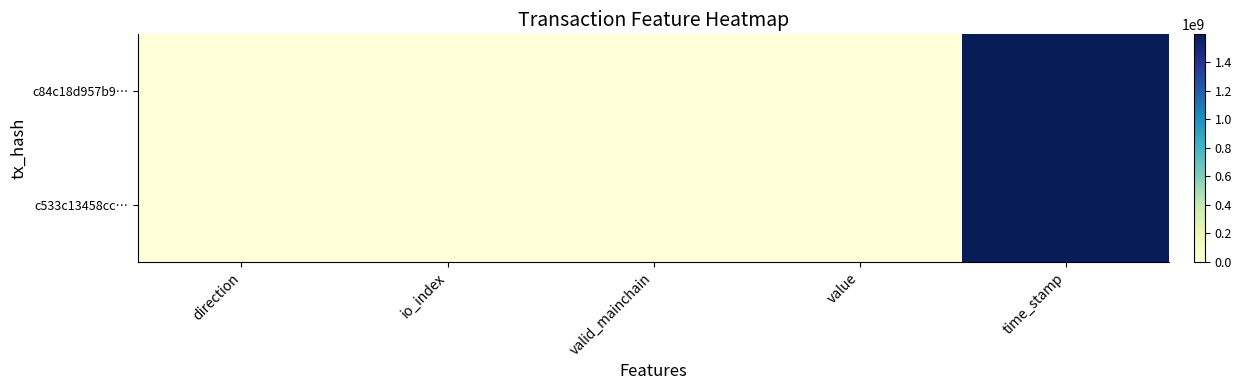

Reading right to left, transcribe all the data shown in this chart.

c84c18d957b9…: time_stamp=1597734767.0	value=2.7	valid_mainchain=1.0	io_index=34.0	direction=-1.0
c533c13458cc…: time_stamp=1597715485.0	value=2.7	valid_mainchain=1.0	io_index=6.0	direction=1.0